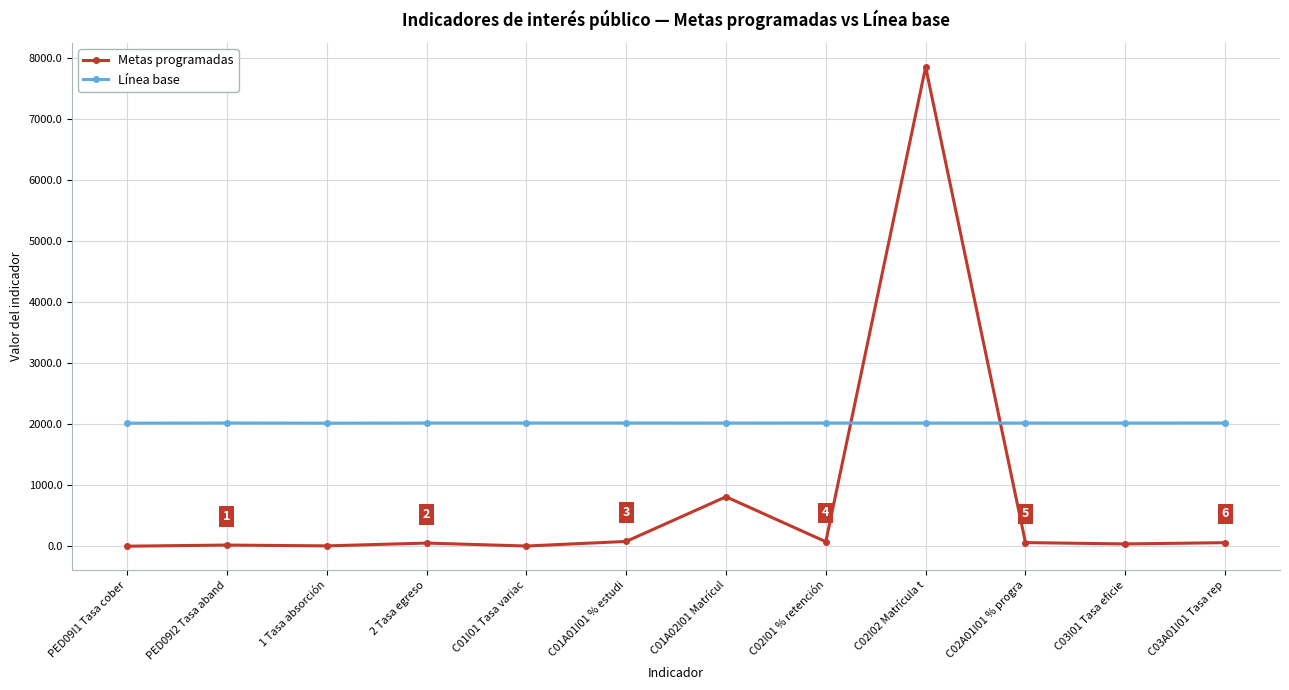

What is the label of the 6th point from the right?

C01A02I01 Matrícul